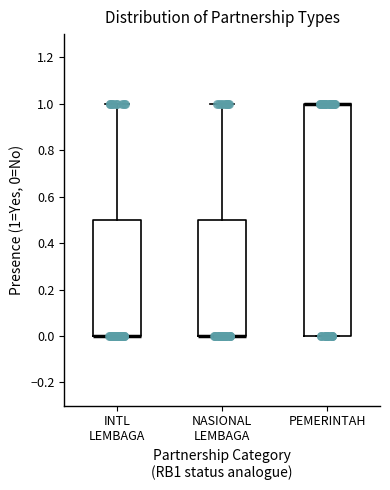

Reading left to right, transcribe this box plot: for each box, give where its median line is, the range the box spans, and where its two whiskers end, as read against the y-axis. The values are not printed on the chart, so give them approximately, as read against the axis.

INTL LEMBAGA: median 0.0 (drawn on the box's lower edge), box 0.0 to 0.5, whiskers 0.0 to 1.0
NASIONAL LEMBAGA: median 0.0 (drawn on the box's lower edge), box 0.0 to 0.5, whiskers 0.0 to 1.0
PEMERINTAH: median 1.0 (drawn on the box's upper edge), box 0.0 to 1.0, whiskers 0.0 to 1.0